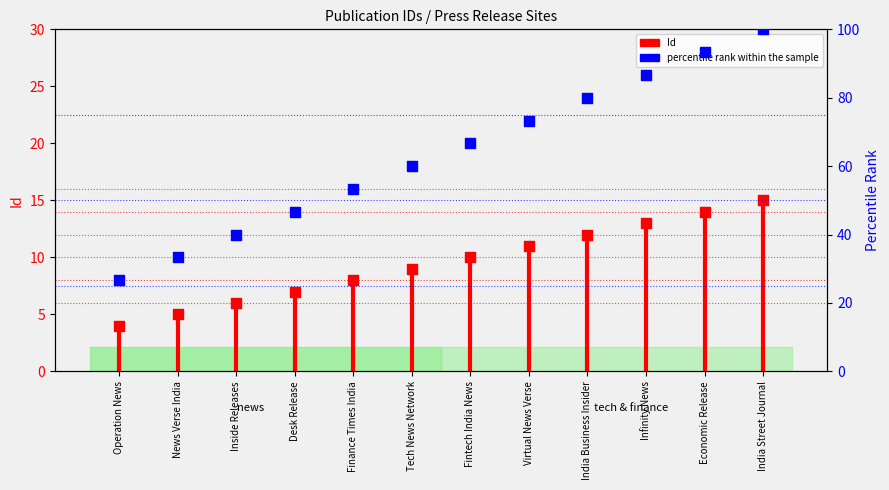

What is the total value across all series at Fintech India News?

76.7